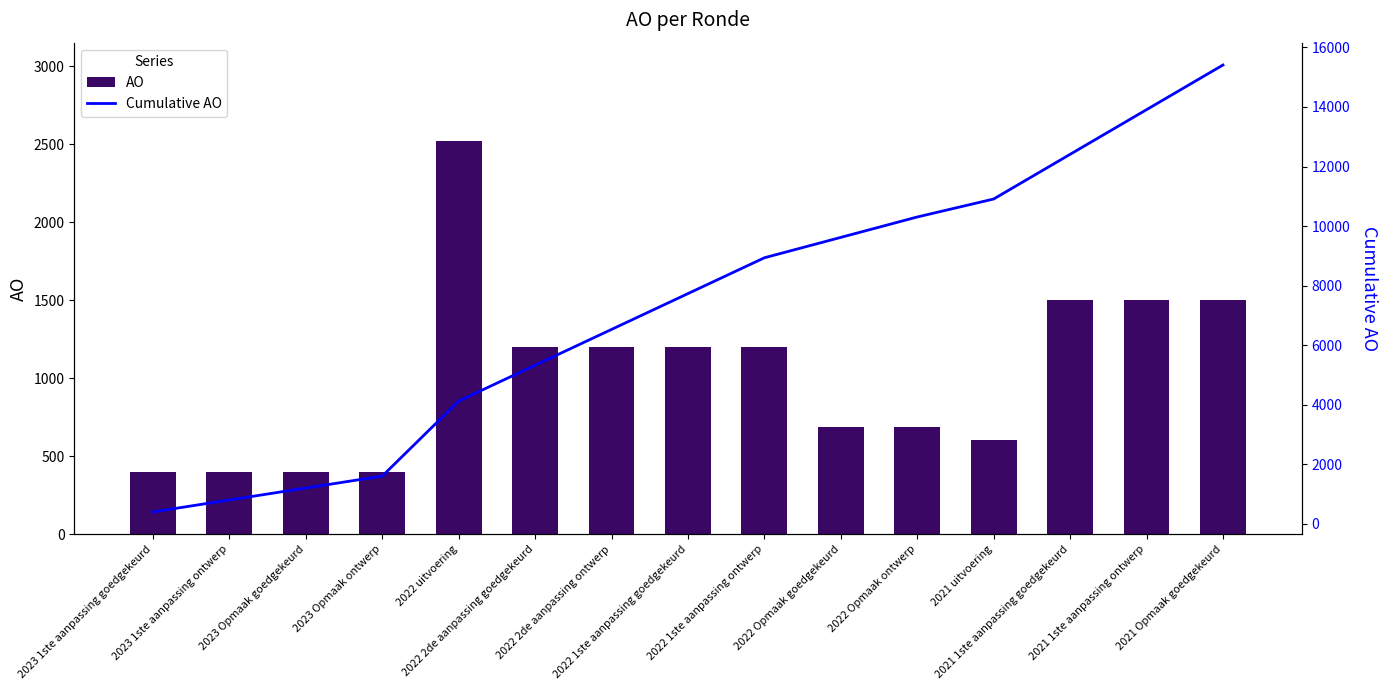

Are the bars grouped side by side (vs. stacked)?

Yes